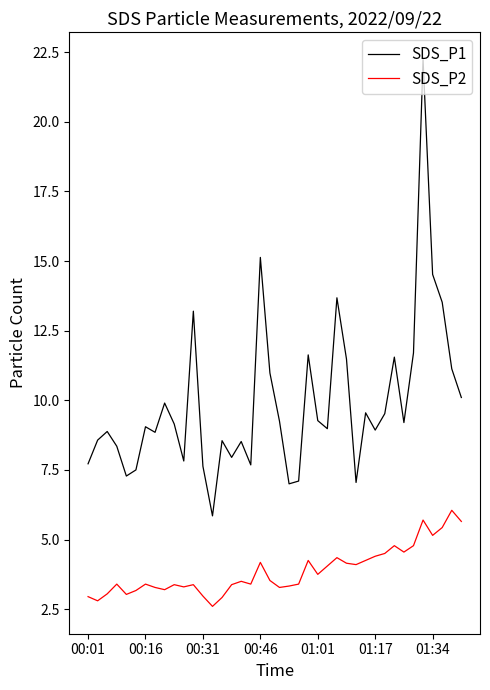

Does the chart display data point markers on the line(s)?

No